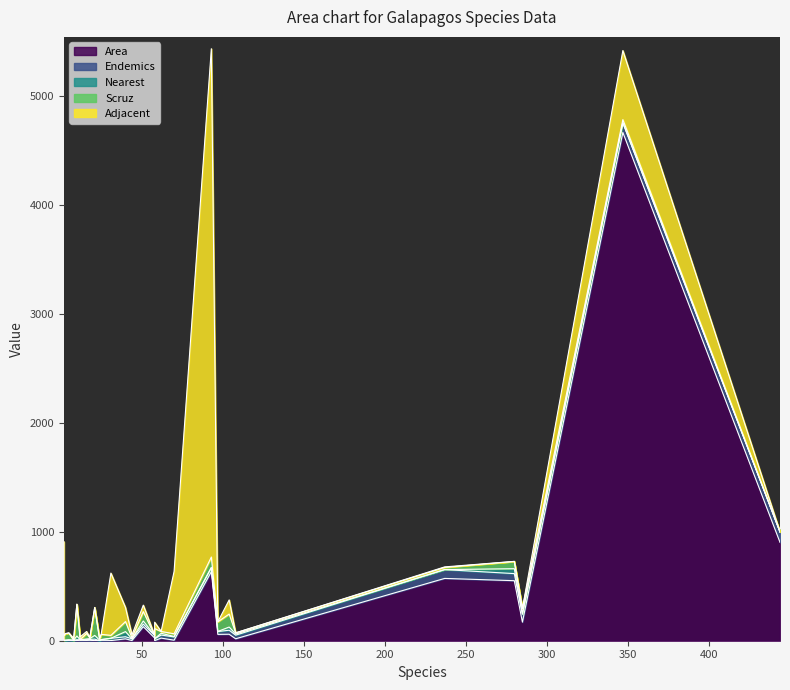

What is the label of the 21st point from the left?

12